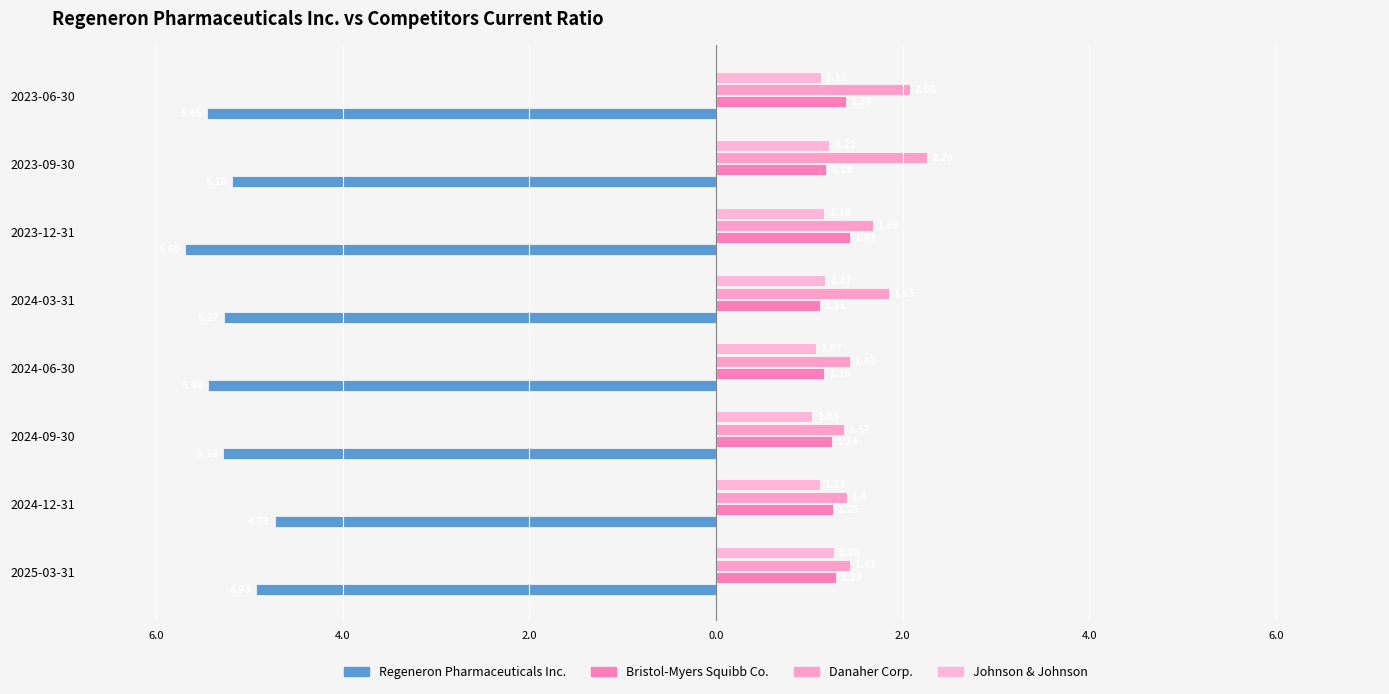

What is the minimum value for Johnson & Johnson?

1.0